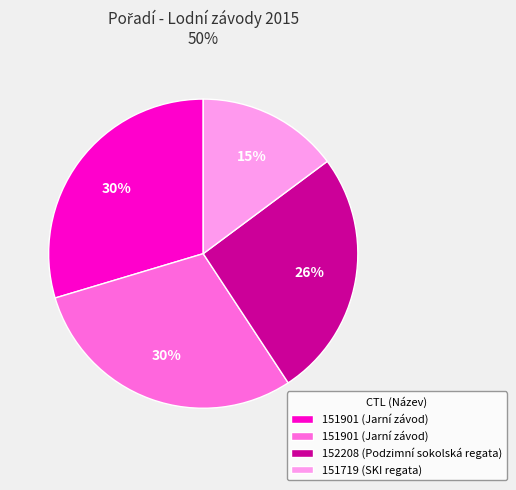

Does any single category account for the majority?

No